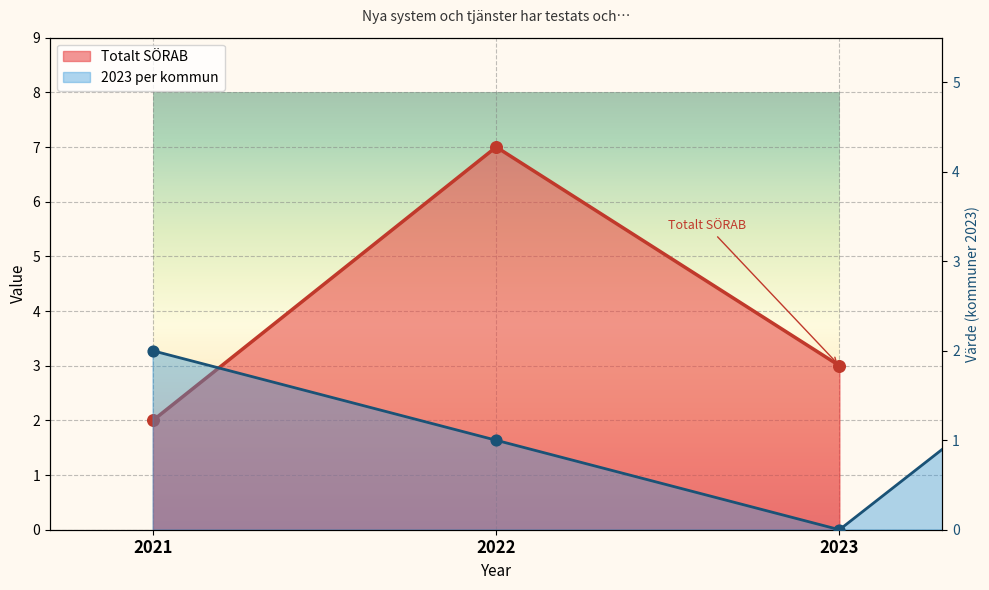

What is the change in value from 2021 to 2023?

+1